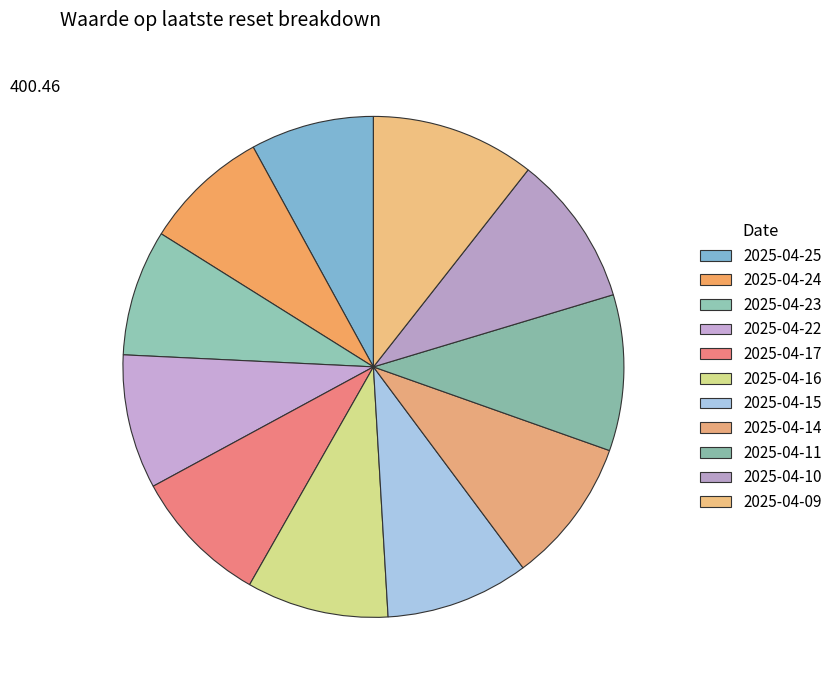

To the nearest percent, what is the difference between the 2025-04-24 and 2025-04-16 slice percentages?

1%